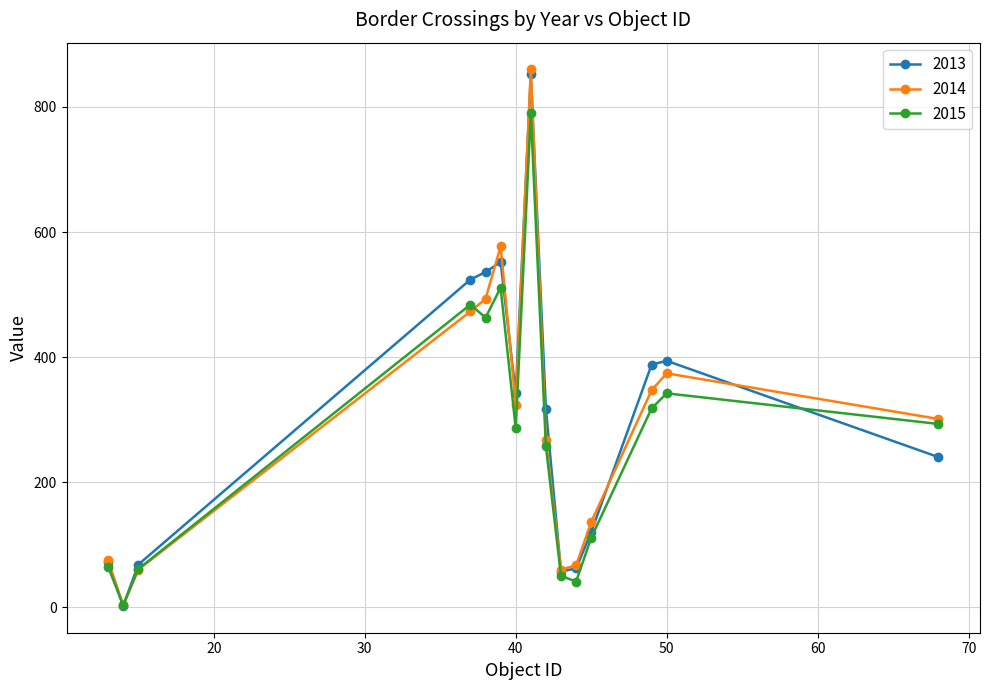

What is the value of the 2015 point at the 14th from the left?

342